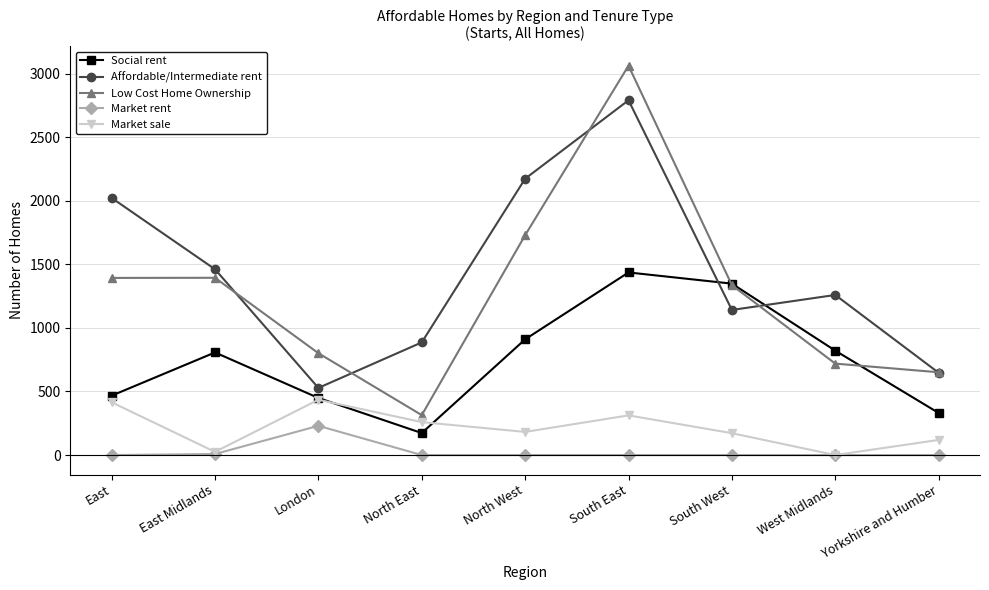

True or false: Social rent has more than 1 interior local peaks.

True